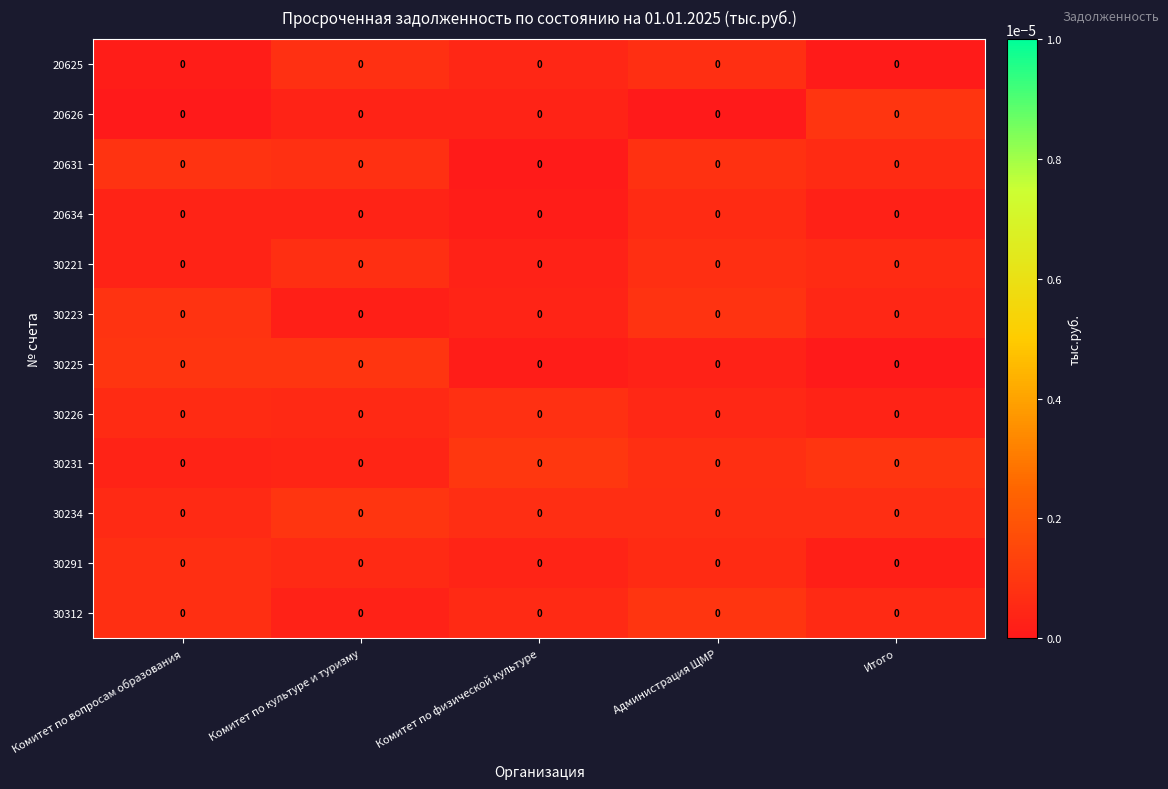

Which has a higher value, Комитет по физической культуре or Комитет по культуре и туризму?

Комитет по культуре и туризму